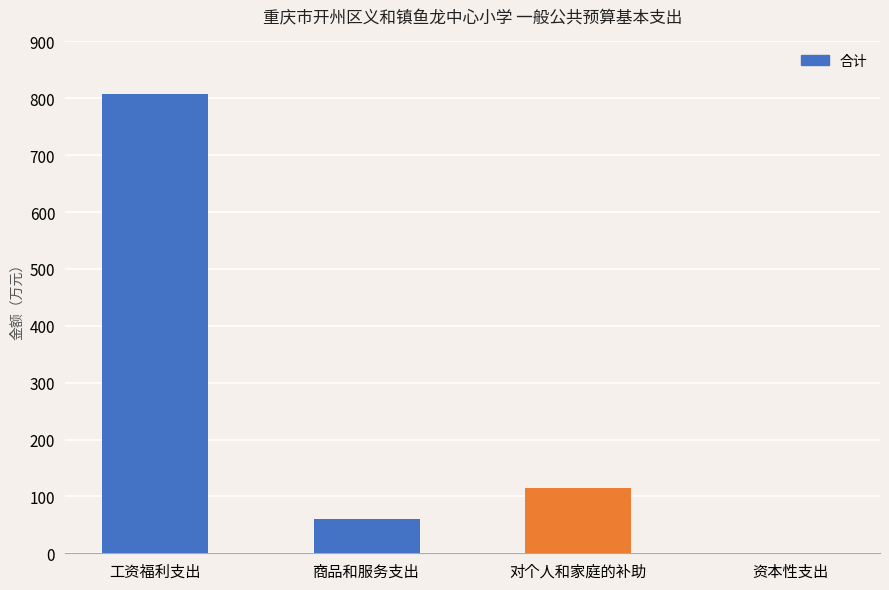

What is the maximum value shown in the chart?

808.0